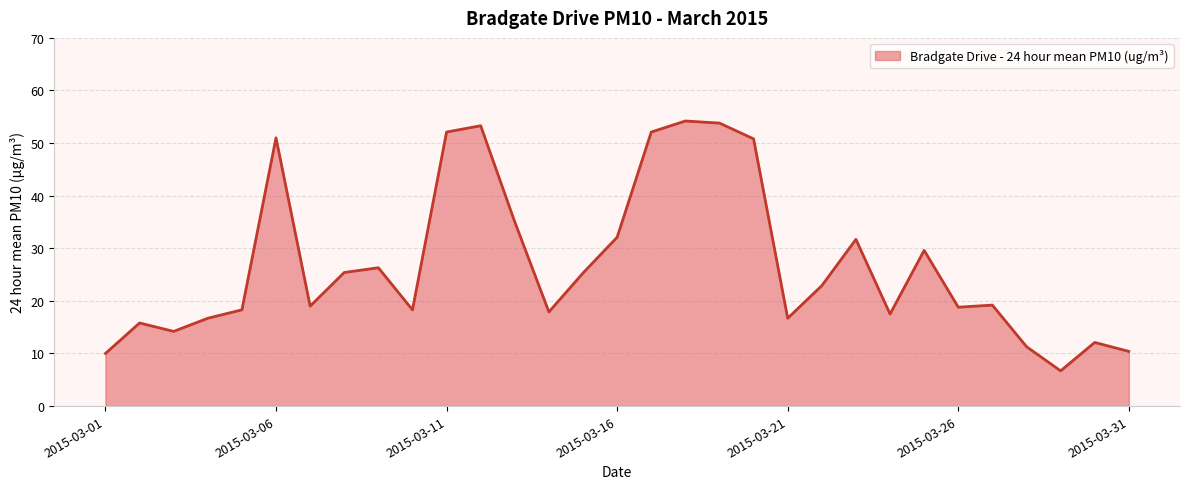

What is the minimum value shown in the chart?

6.7